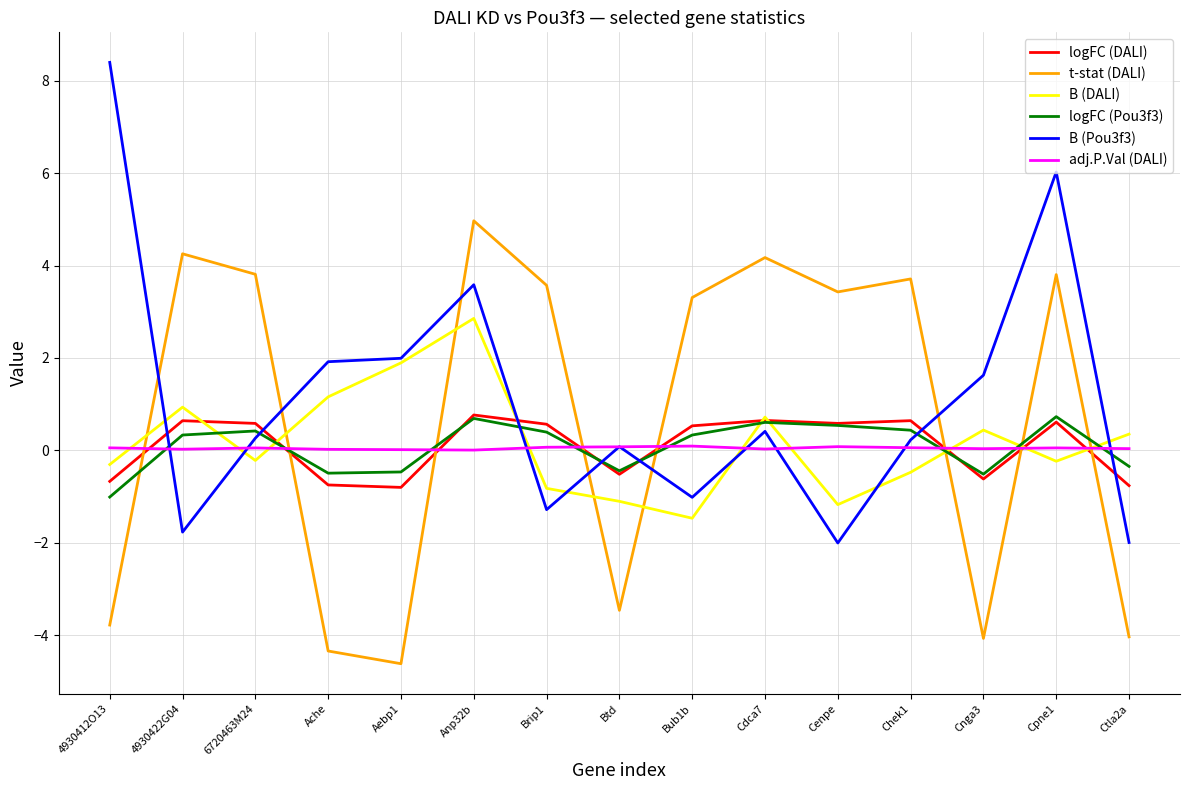

Which category has the lowest value in the B (DALI) series?

Bub1b